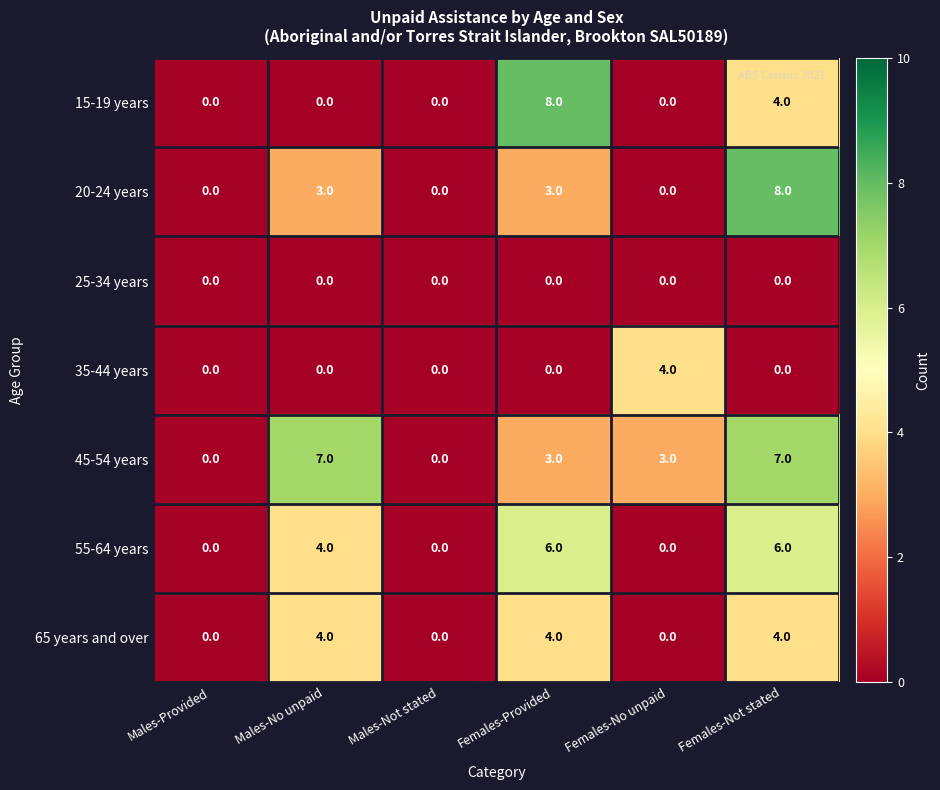

How many data points in 20-24 years are less than 3?

3